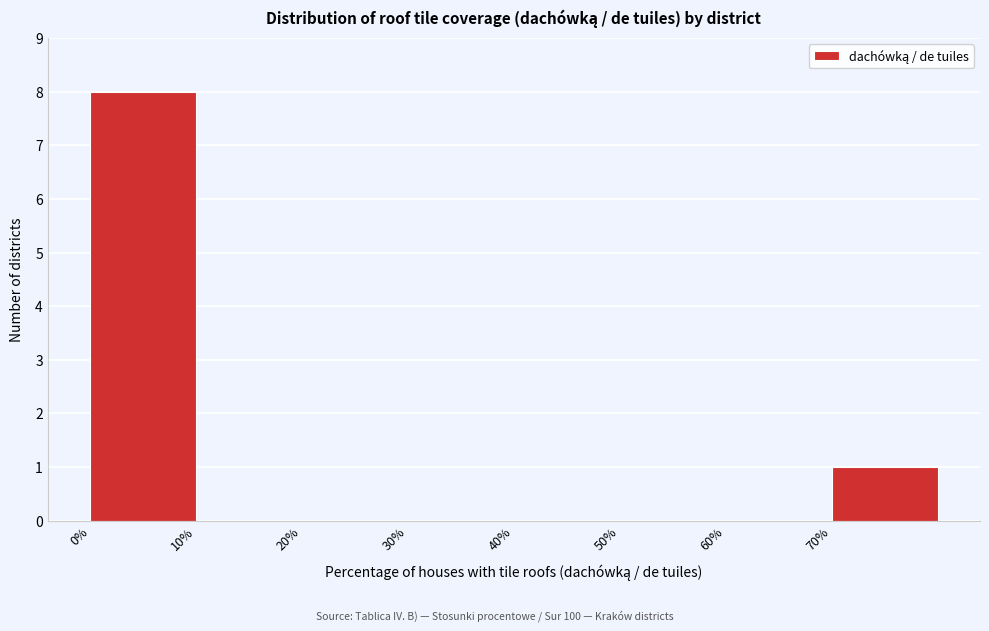

How tall is the bar that spans 0 to 10 on the x-axis? The values are not printed on the chart, so give them approximately, as read against the axis.

8